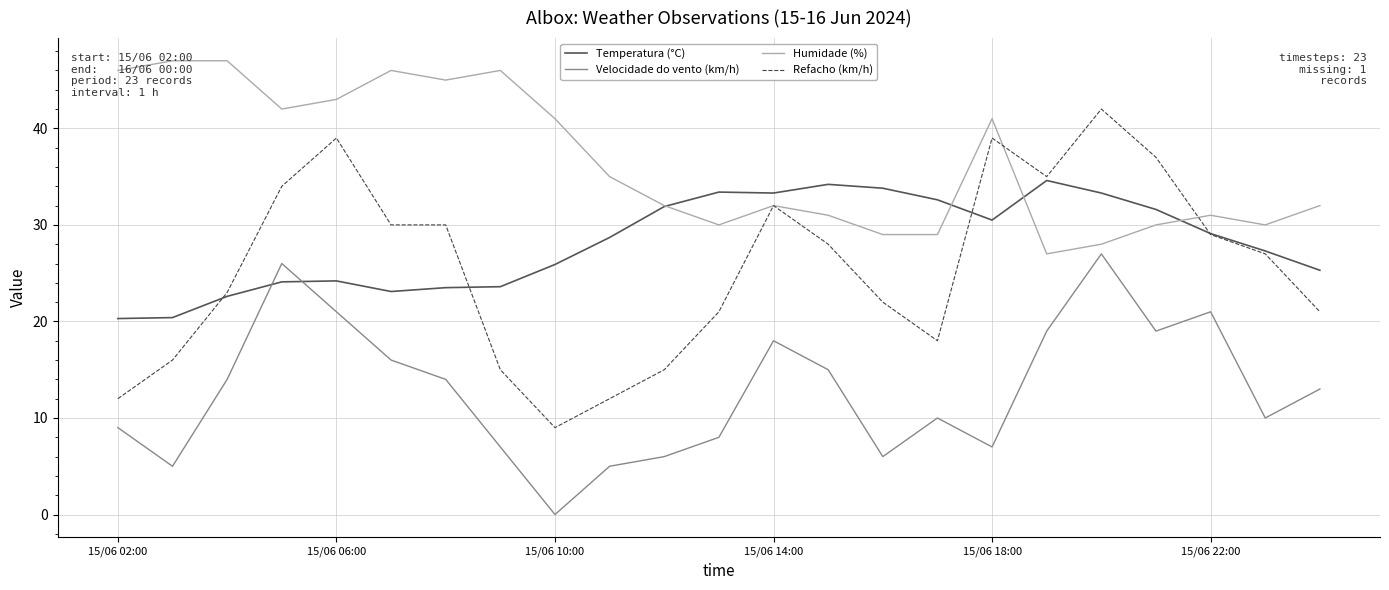

Which series has the widest spread of values?

Refacho (km/h)